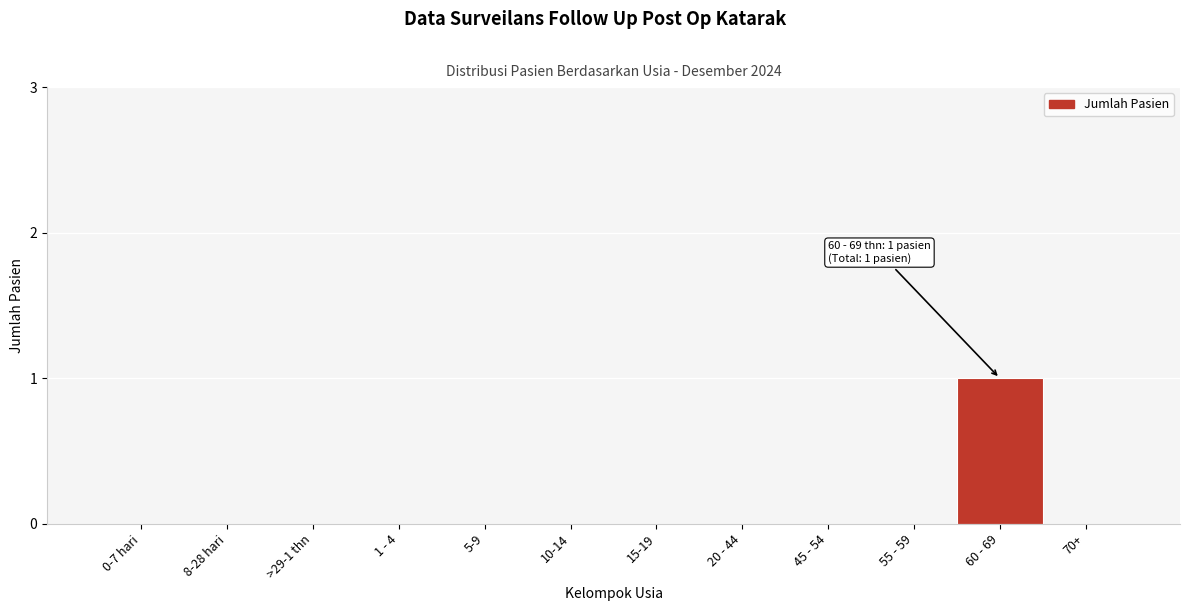

Reading left to right, list all the values displayed in this chart.

0-7 hari=0	8-28 hari=0	>29-1 thn=0	1 - 4=0	5-9=0	10-14=0	15-19=0	20 - 44=0	45 - 54=0	55 - 59=0	60 - 69=1	70+=0